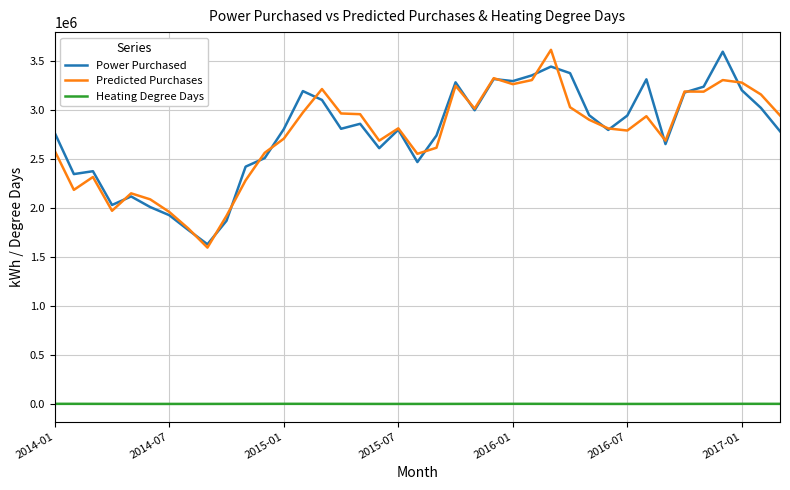

True or false: Predicted Purchases and Heating Degree Days cross at least once.

False